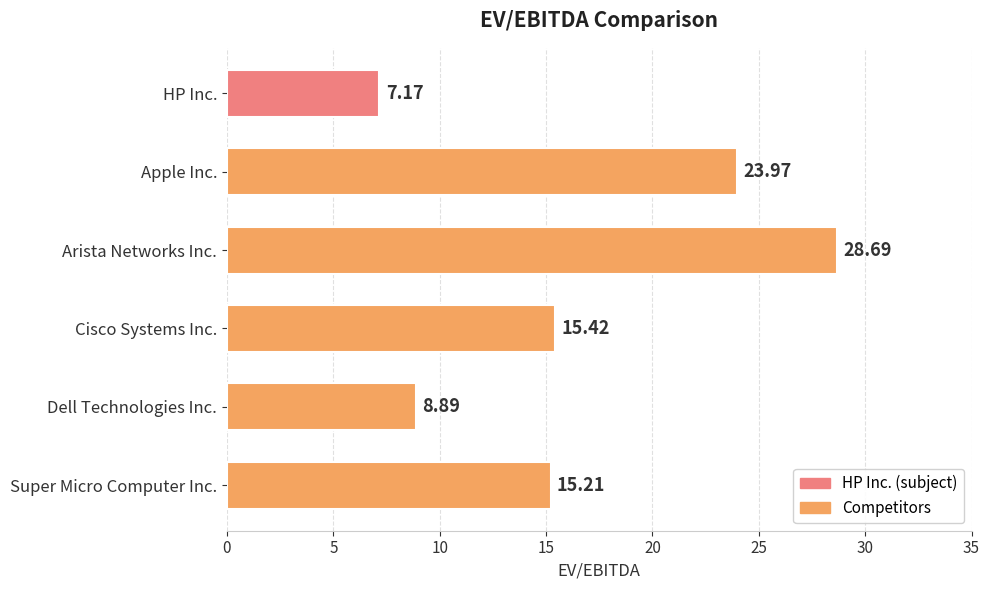

Where is the data nearest to the value 17?

Cisco Systems Inc.